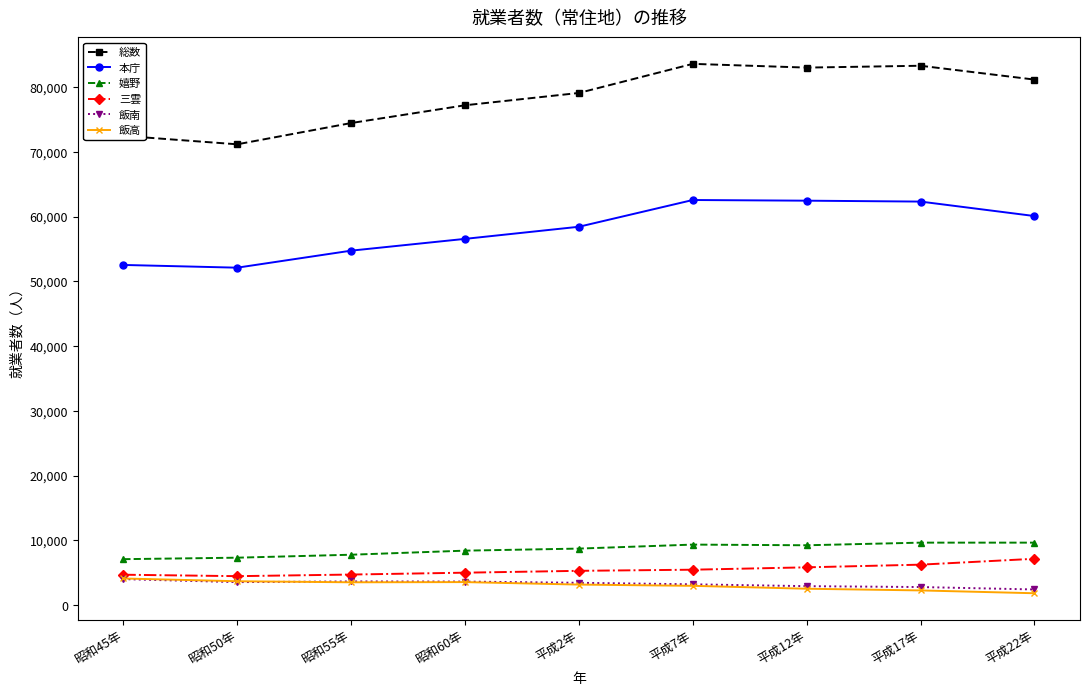

Which series has the largest total across all categories?

総数